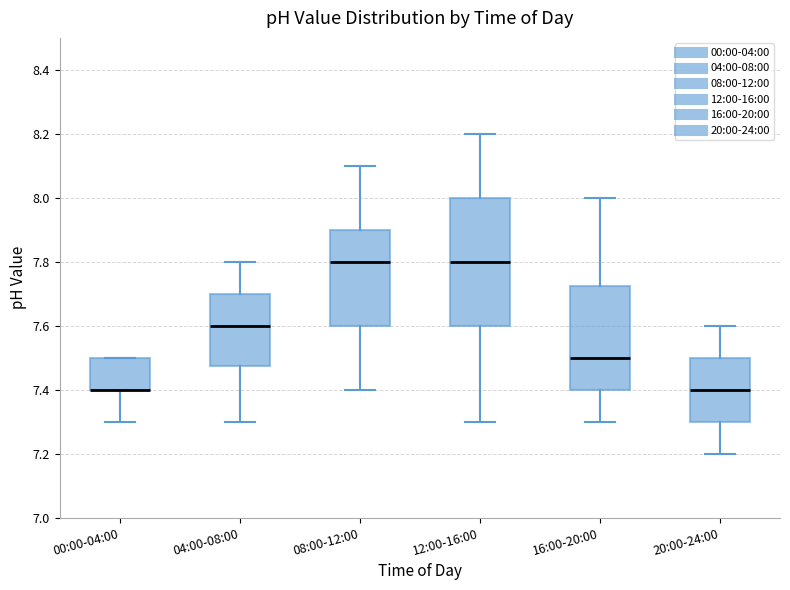

Comparing the boxes themselves (not the whiskers), which one is the tallest?

12:00-16:00